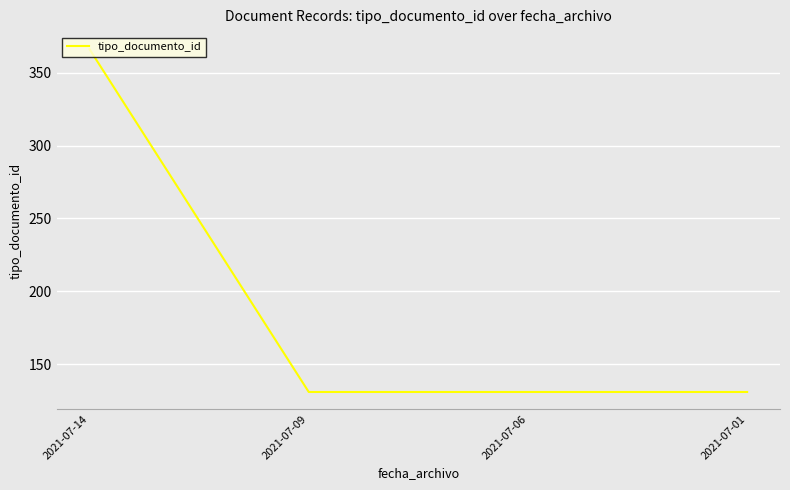

Does the chart display data point markers on the line(s)?

No